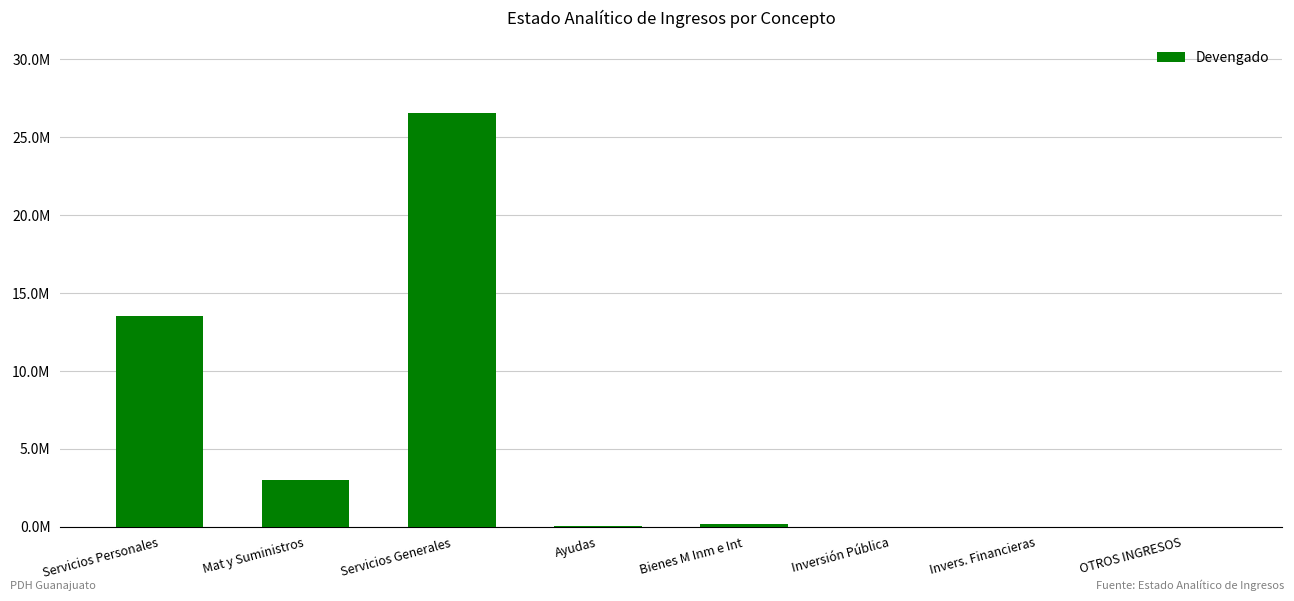

True or false: the data shows 165279.6 at Bienes M Inm e Int.

True